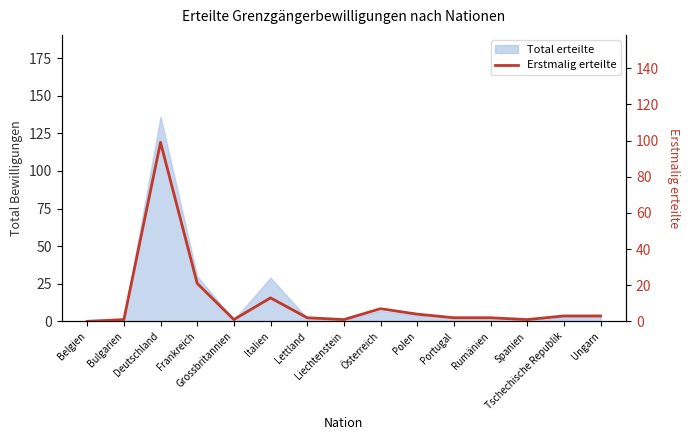

The chart shows a value of 1 at Spanien. True or false?

True